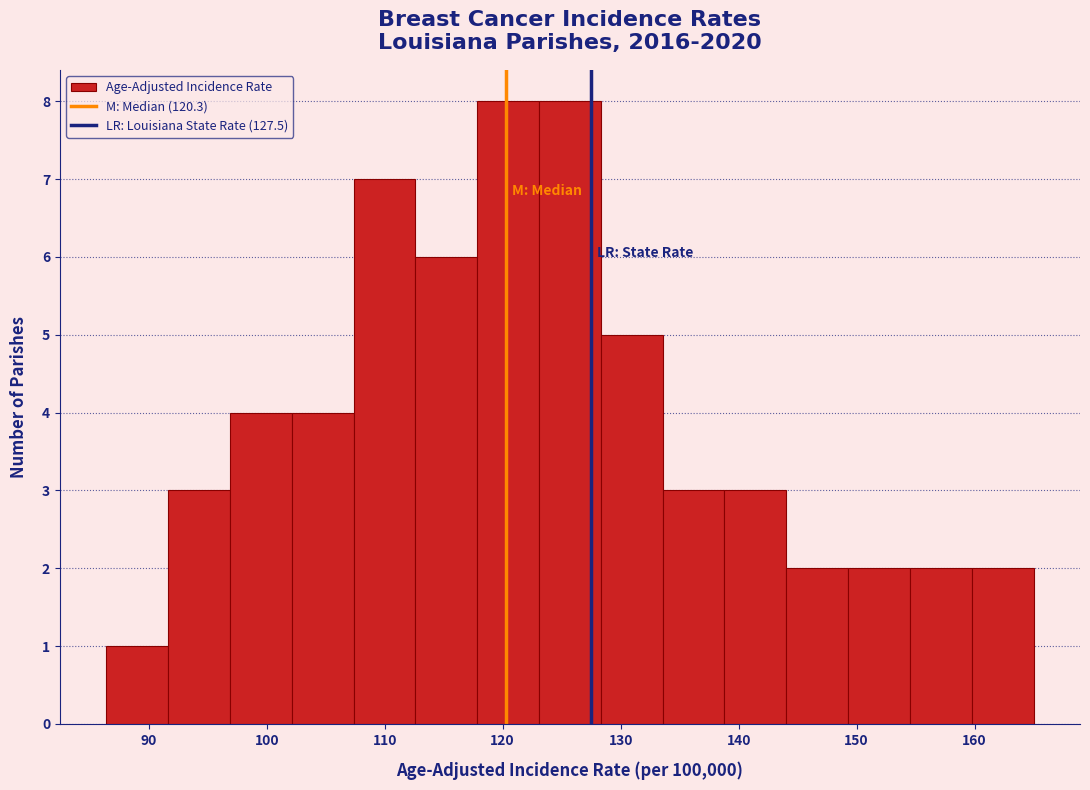

Reading left to right, transcribe this chart: for each bar, give the range it covers on the x-axis and its height. Neither the bar edges nor the heights are printed on the chart, so give them approximately, as read against the axes.

86 to 92: 1
92 to 97: 3
97 to 102: 4
102 to 107: 4
107 to 113: 7
113 to 118: 6
118 to 123: 8
123 to 128: 8
128 to 134: 5
134 to 139: 3
139 to 144: 3
144 to 149: 2
149 to 155: 2
155 to 160: 2
160 to 165: 2